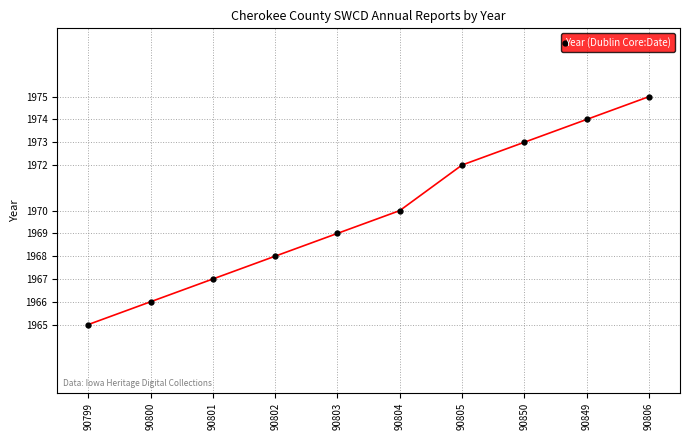

Reading left to right, what are all the values shown in this chart?

1965	1966	1967	1968	1969	1970	1972	1973	1974	1975